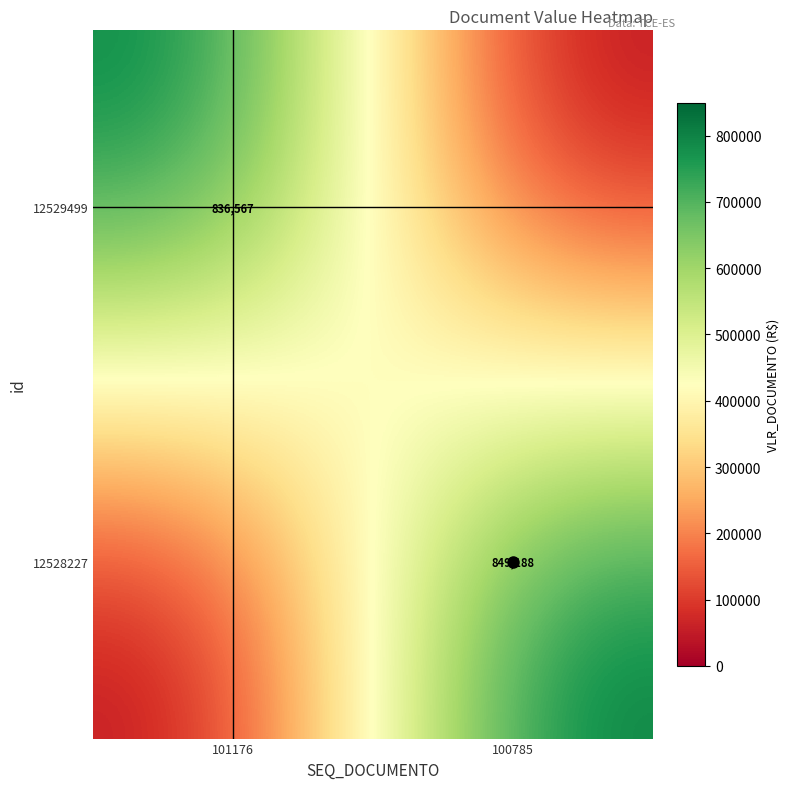

What is the difference between the highest and lowest values at 100785?

849188.2